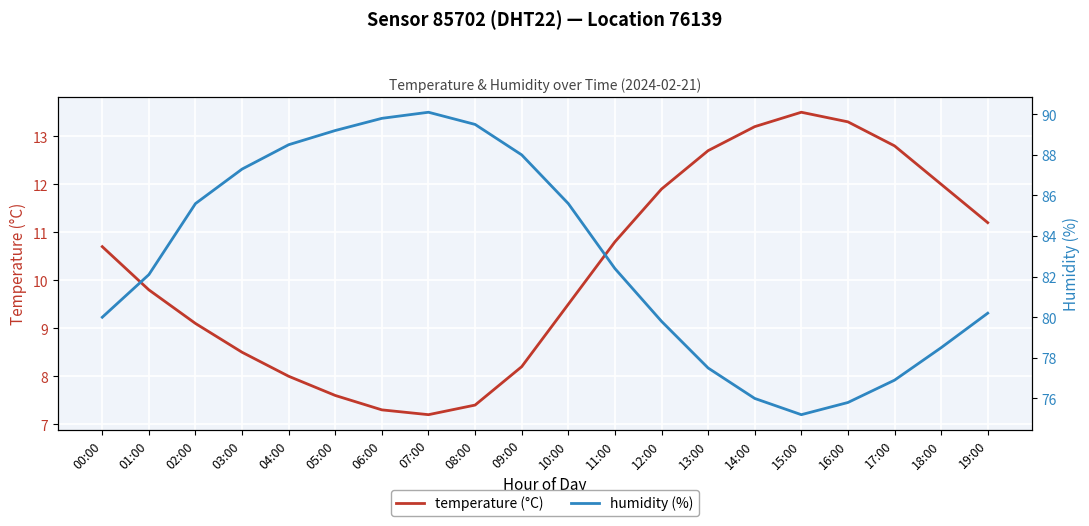

Which series changed the most between 10:00 and 13:00?

humidity (%)